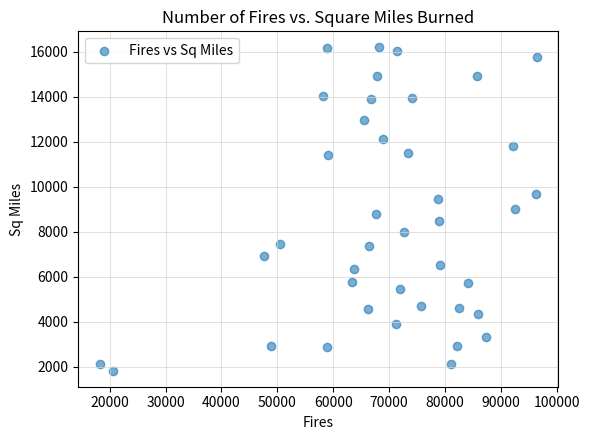

What is the range of X values (max minus min)?

78156.0